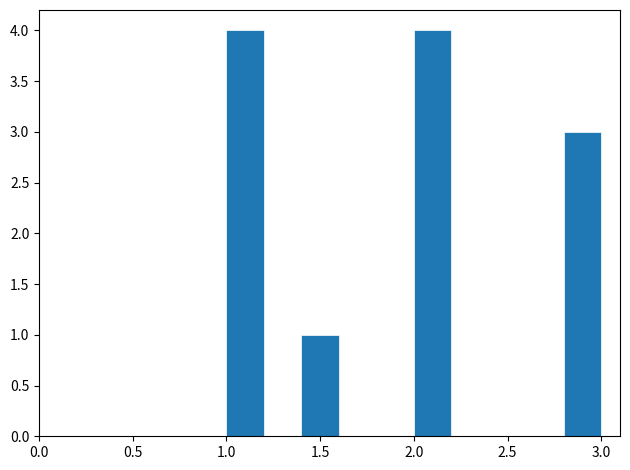

Reading left to right, transcribe this chart: for each bar, give the range it covers on the x-axis and its height. The values are not printed on the chart, so give them approximately, as read against the axis.

1.0 to 1.2: 4
1.2 to 1.4: 0
1.4 to 1.6: 1
1.6 to 1.8: 0
1.8 to 2.0: 0
2.0 to 2.2: 4
2.2 to 2.4: 0
2.4 to 2.6: 0
2.6 to 2.8: 0
2.8 to 3.0: 3